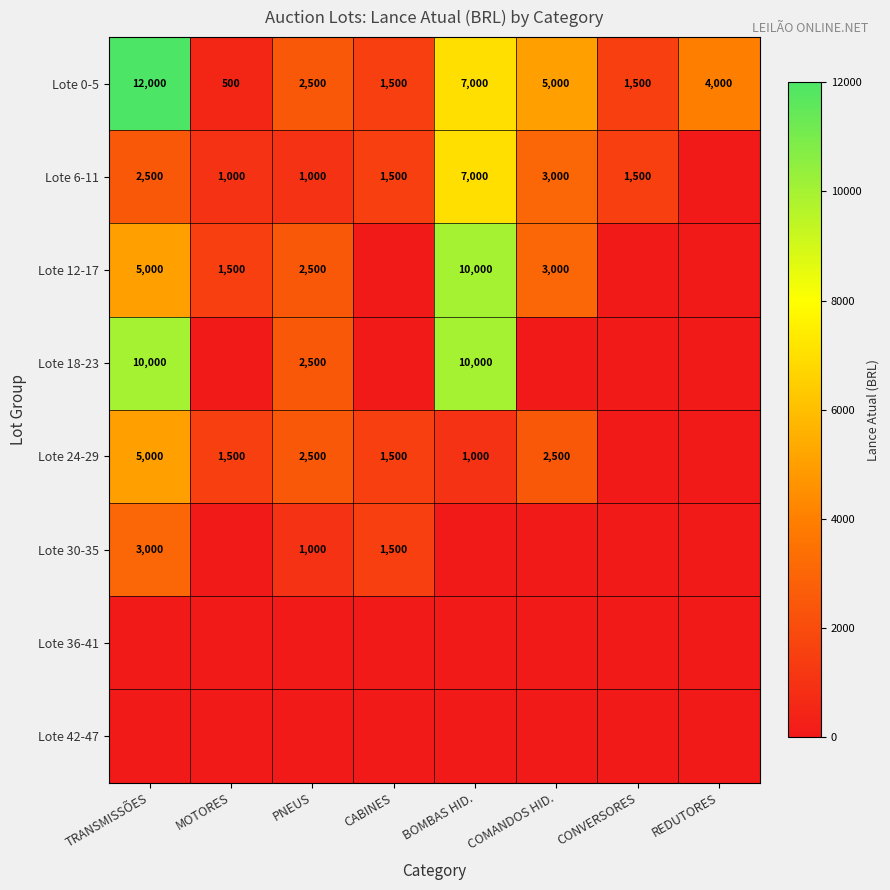

What is the sum of the Lote 24-29 values at COMANDOS HID. and PNEUS?

5000